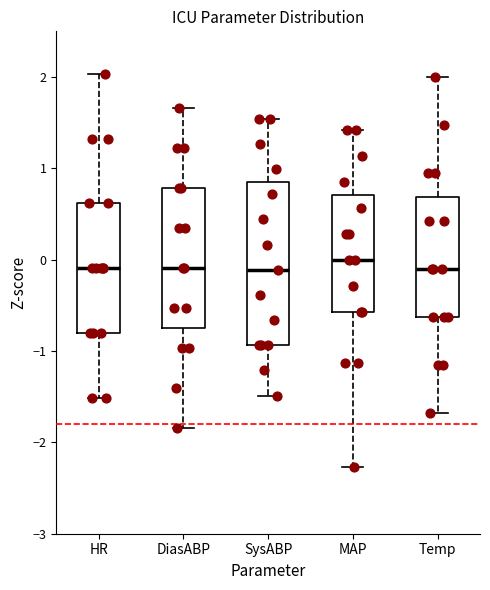

Reading left to right, read every box against the y-axis: the position of its median line, the range the box covers, and the ends of its whiskers. The values are not printed on the chart, so give them approximately, as read against the axis.

HR: median -0.1, box -0.8 to 0.6, whiskers -1.5 to 2.0
DiasABP: median -0.1, box -0.7 to 0.8, whiskers -1.8 to 1.7
SysABP: median -0.1, box -0.9 to 0.9, whiskers -1.5 to 1.5
MAP: median 0.0, box -0.6 to 0.7, whiskers -2.3 to 1.4
Temp: median -0.1, box -0.6 to 0.7, whiskers -1.7 to 2.0